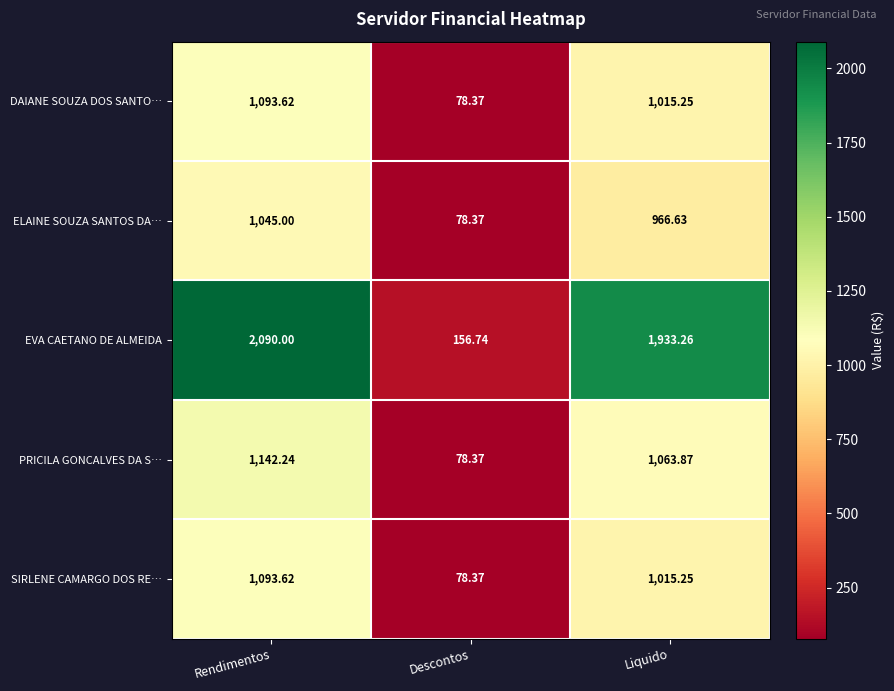

Where is SIRLENE CAMARGO DOS RE… nearest to the value 585?

Liquido